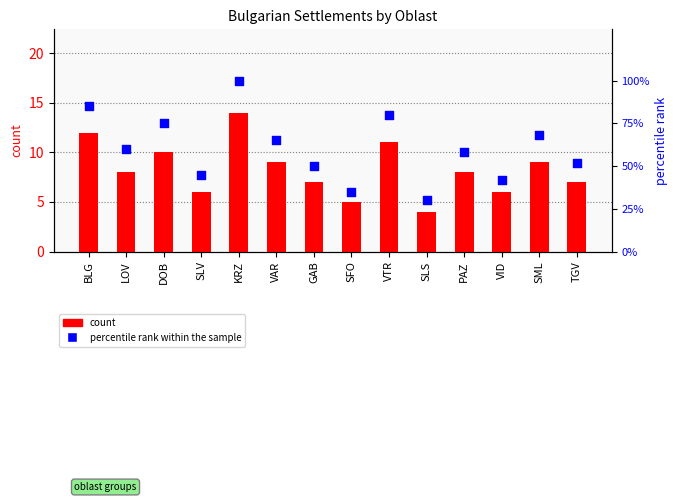

At which category is the sum across all series the highest?

KRZ